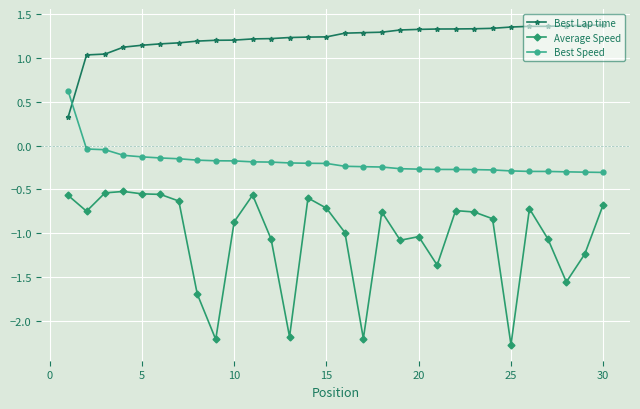

What is the average value of the Average Speed series?

-1.0